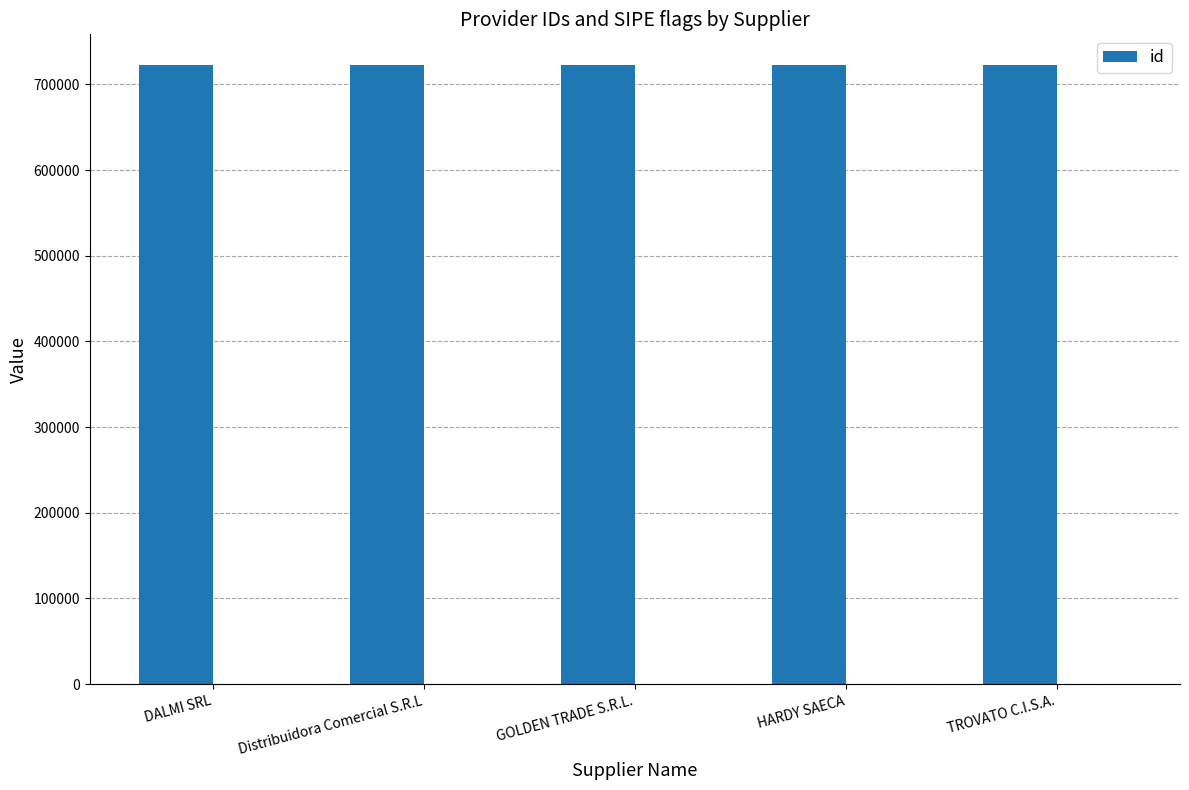

Which has a higher value, DALMI SRL or TROVATO C.I.S.A.?

DALMI SRL